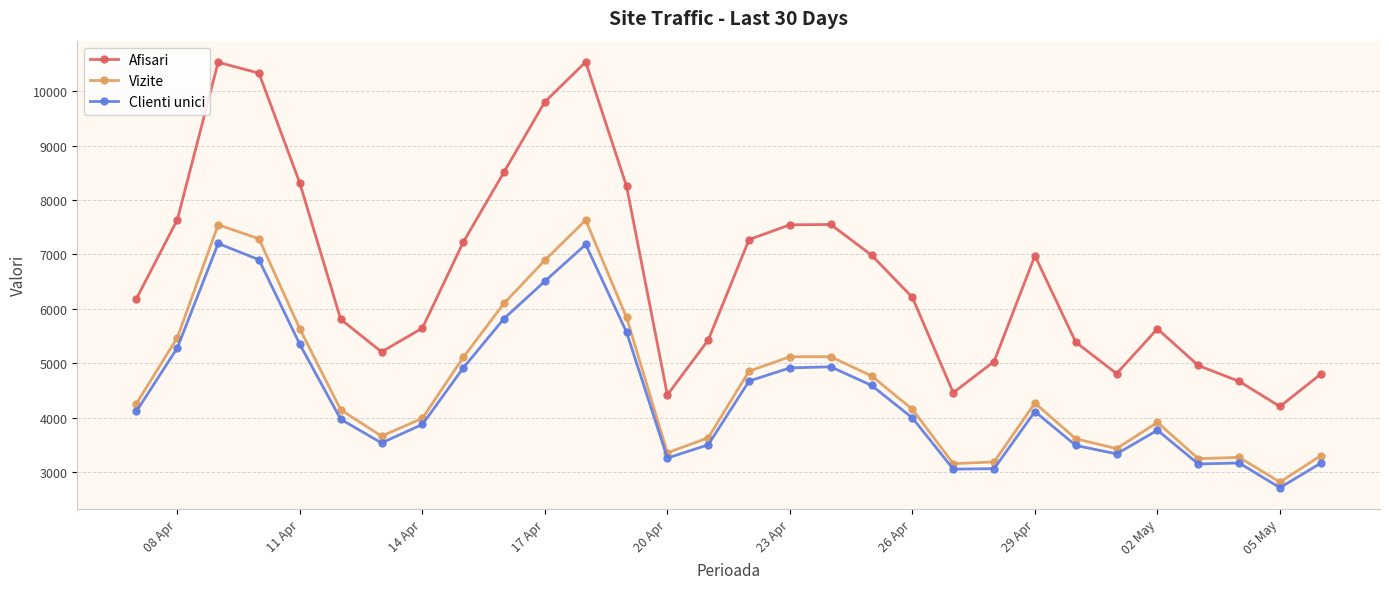

Which series has the widest spread of values?

Afisari